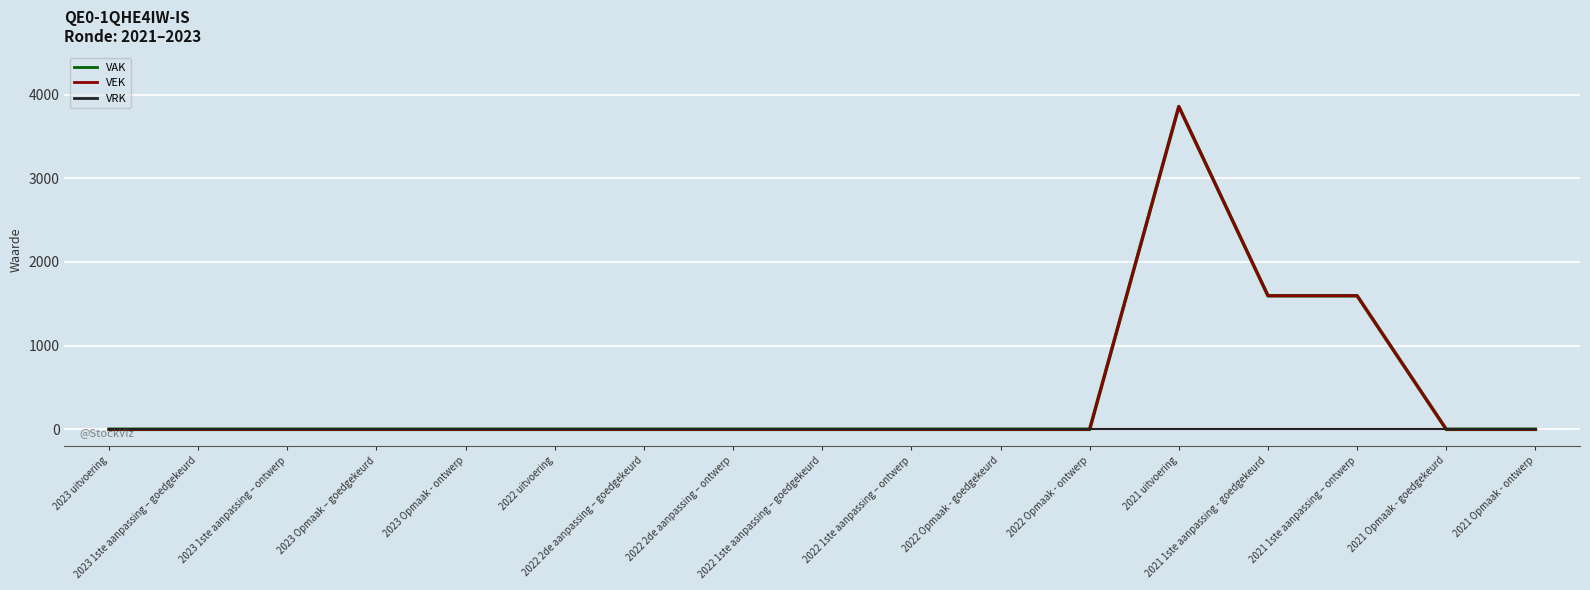

True or false: VAK and VEK cross at least once.

False